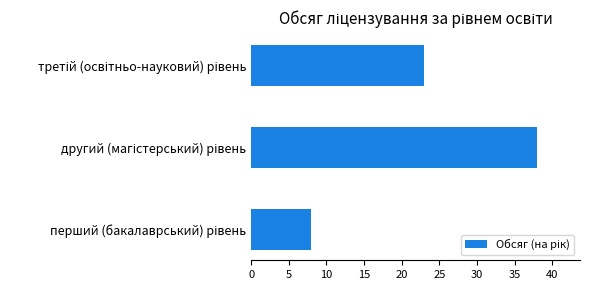

What is the maximum value shown in the chart?

38